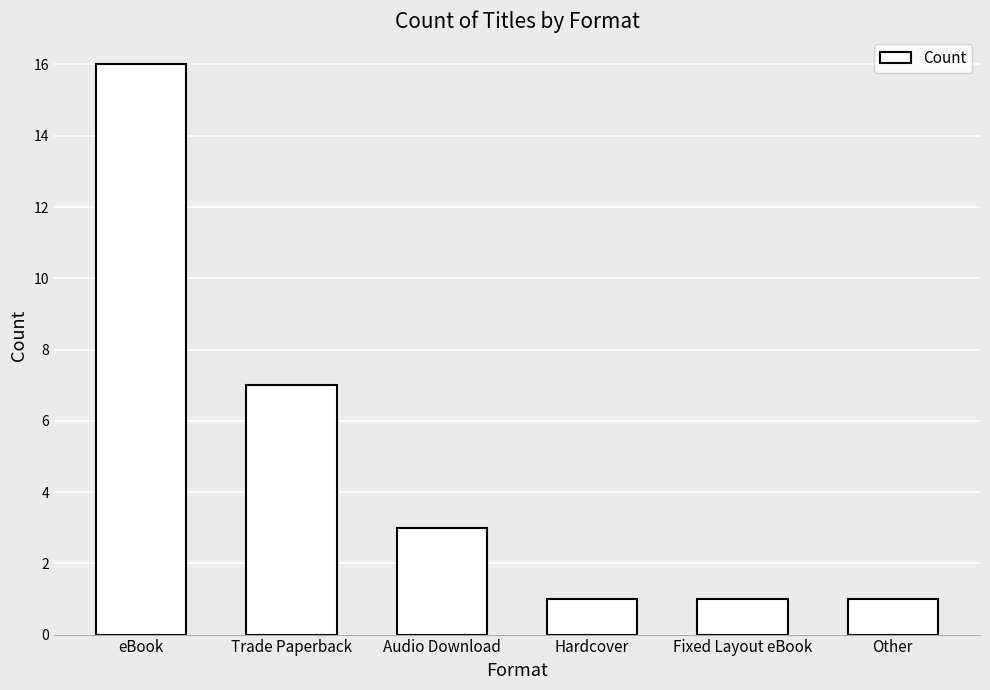

What is the difference between the maximum and second lowest values?

15